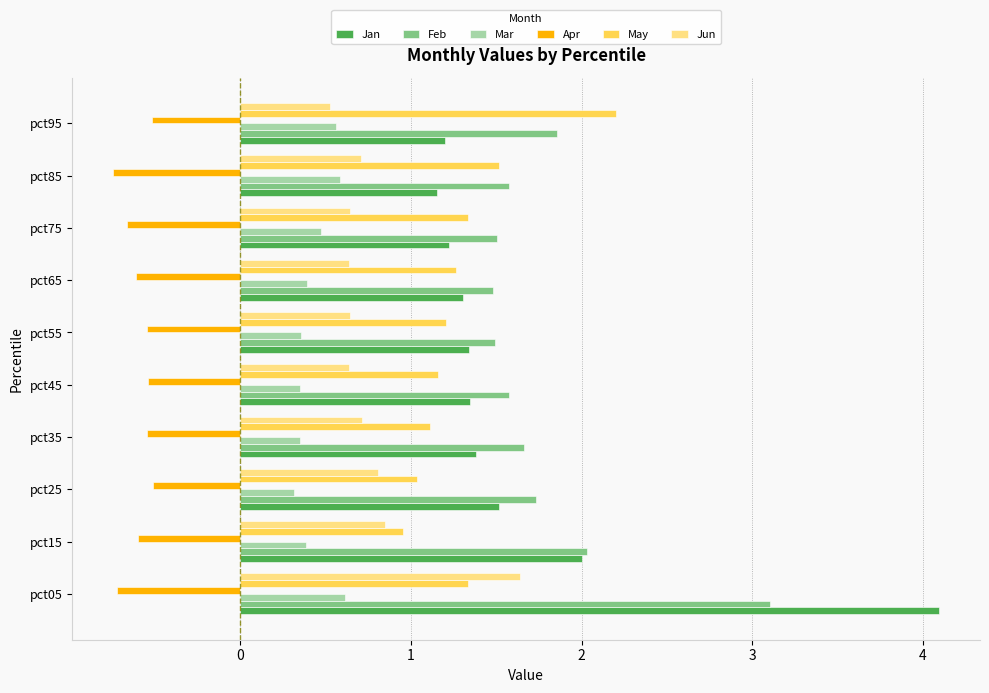

What is the total value across all series at pct25?

4.9